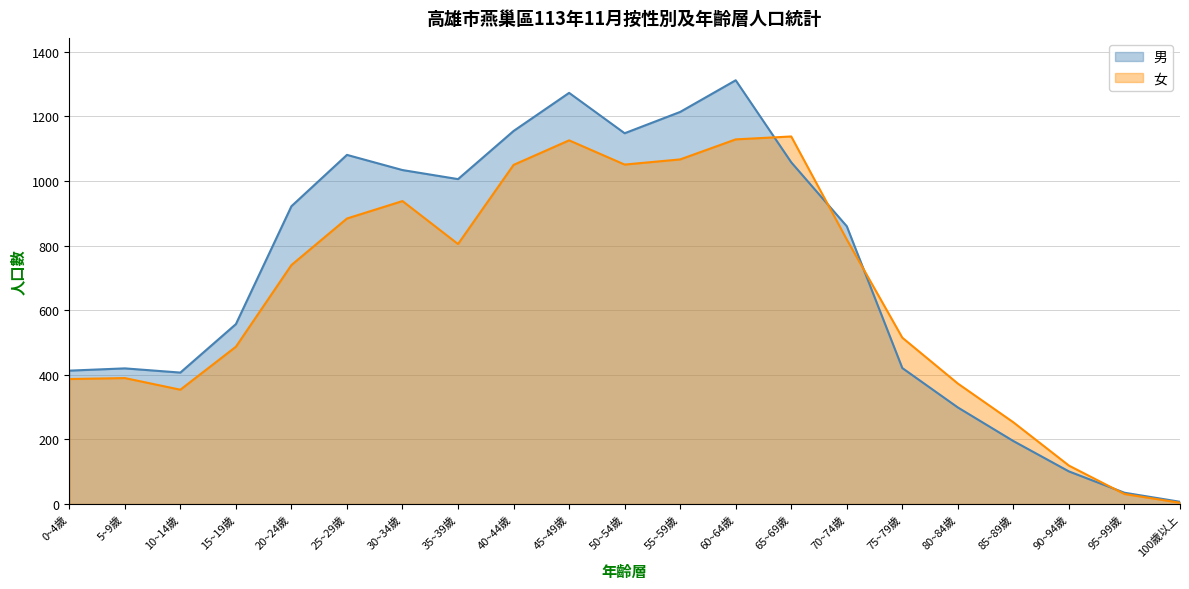

How many data points in 女 are above 740?

10